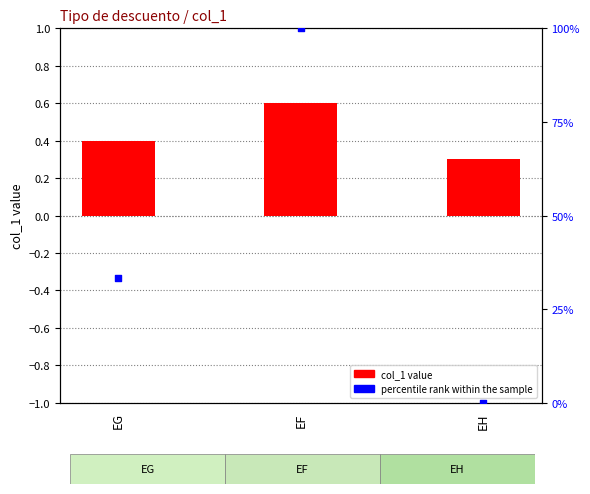

What is the total value across all series at EH?

0.3